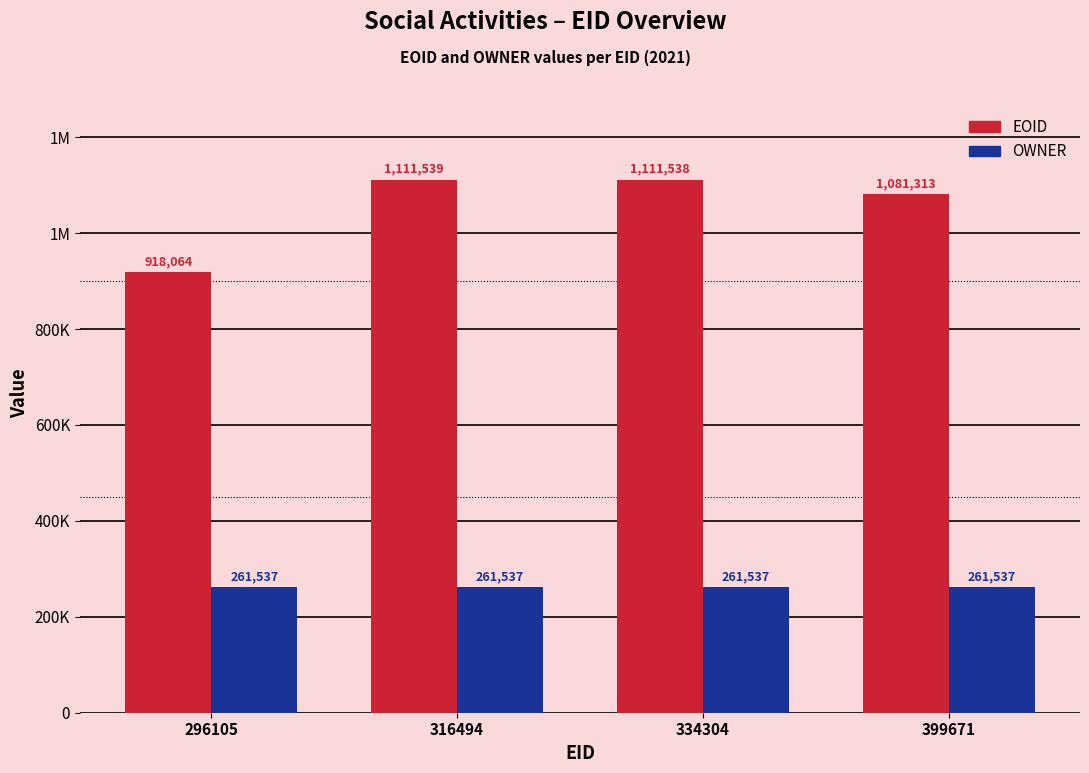

What is the highest value of the OWNER series?

261537